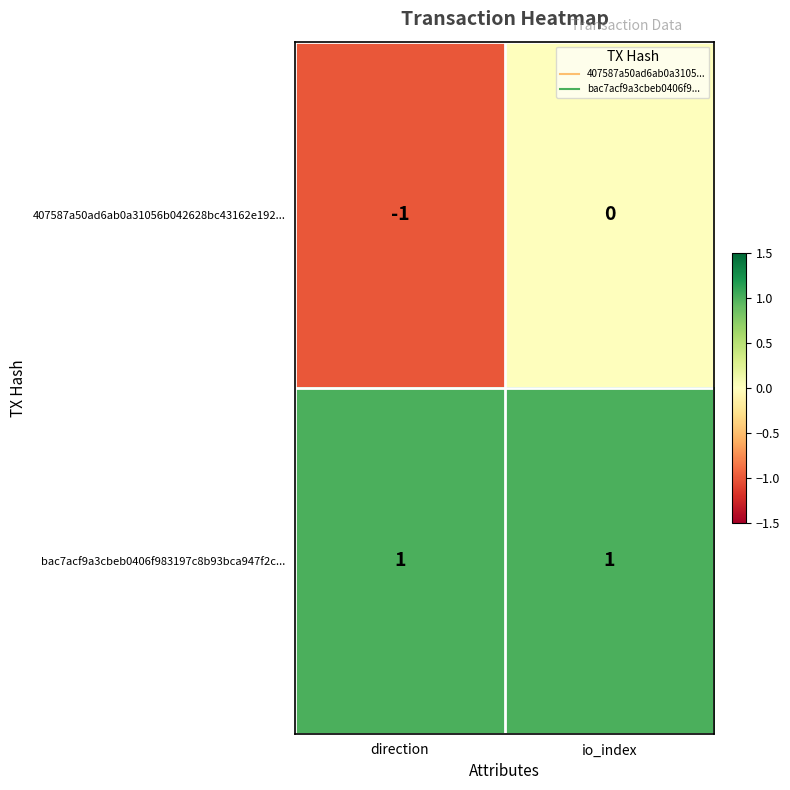

Reading right to left, transcribe all the data shown in this chart.

407587a50ad6ab0a31056b042628bc43162e192...: 0	-1
bac7acf9a3cbeb0406f983197c8b93bca947f2c...: 1	1